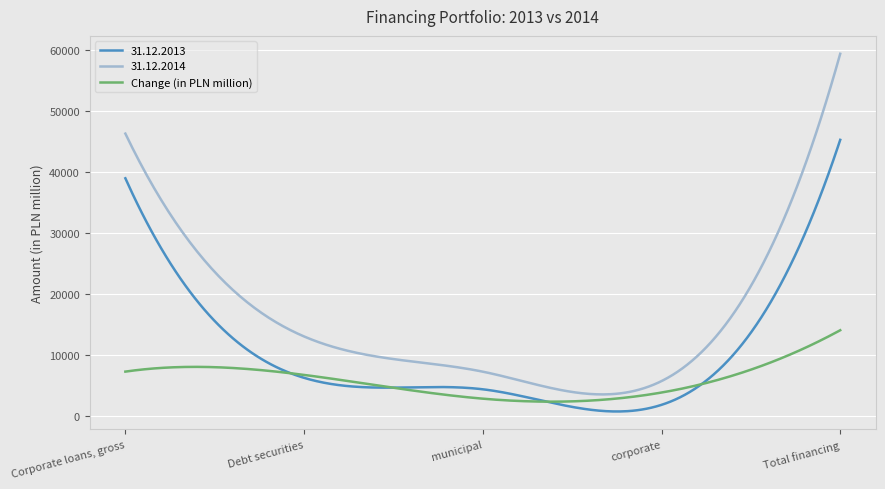

Which series has the largest total across all categories?

31.12.2014